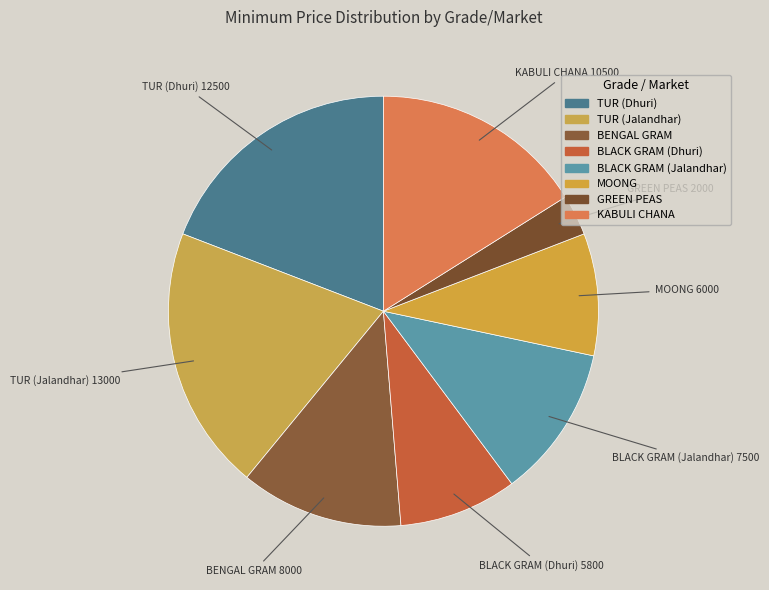

What is the change in value from TUR (Dhuri) to KABULI CHANA?

-2000